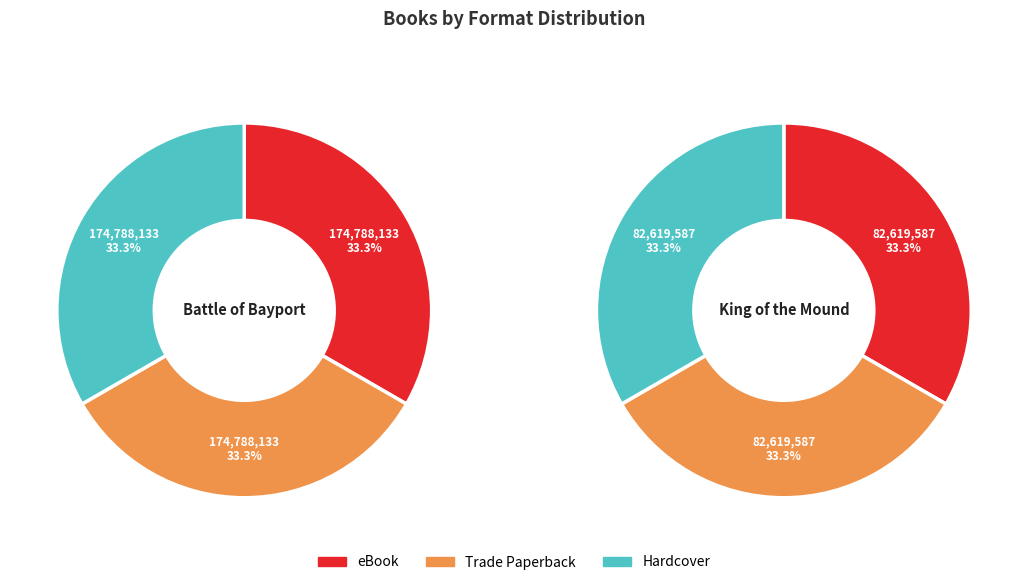

To the nearest percent, what is the combined percentage of Battle of Bayport and King of the Mound?

100%